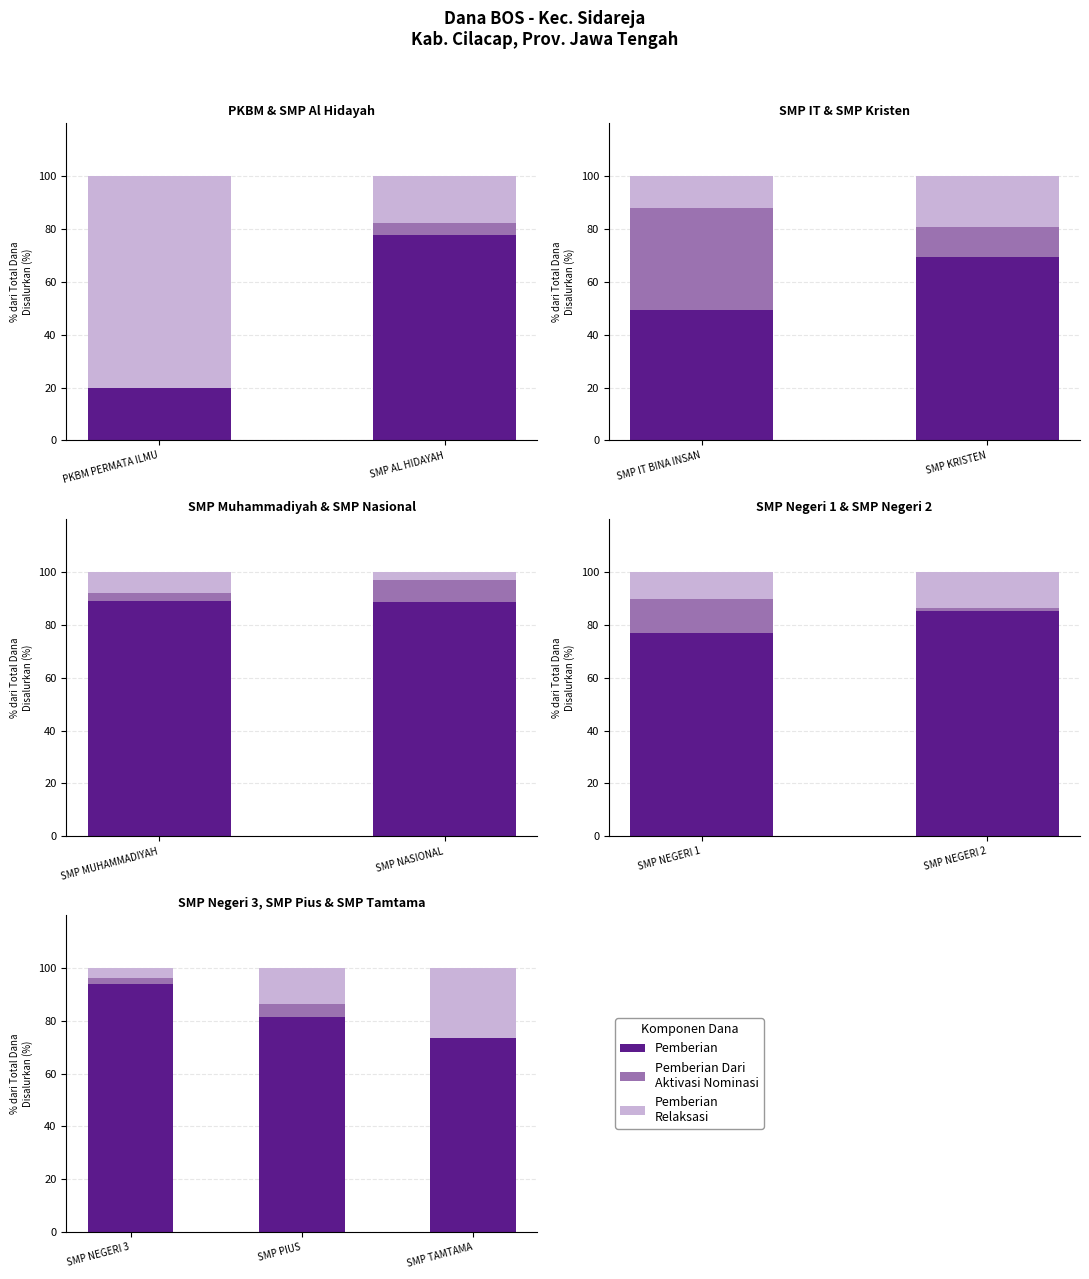

Rank the series by their maximum value, from highest to lowest.

Pemberian, Pemberian Relaksasi, Pemberian Dari Aktivasi